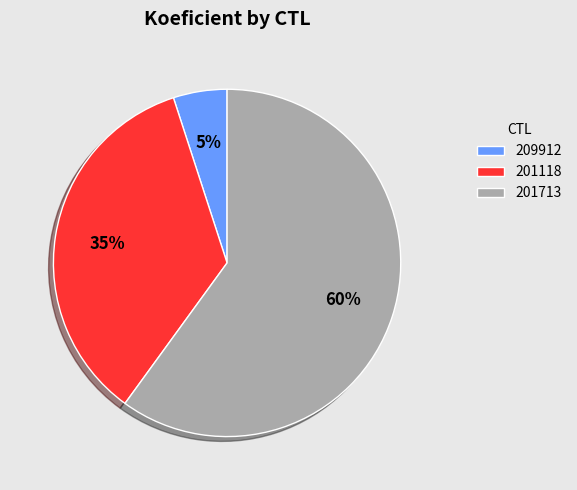

To the nearest percent, what is the difference between the 209912 and 201713 slice percentages?

55%